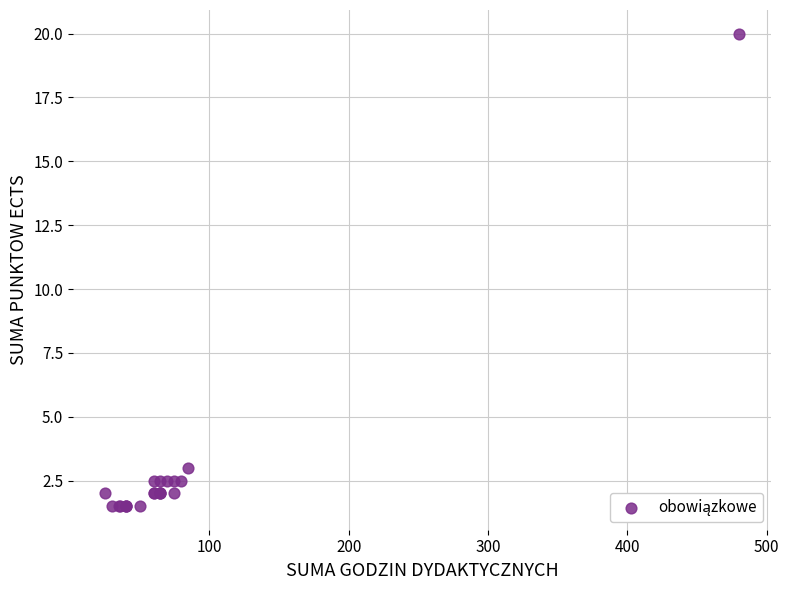

What Y value in the scatter plot is closest to 10?

3.0